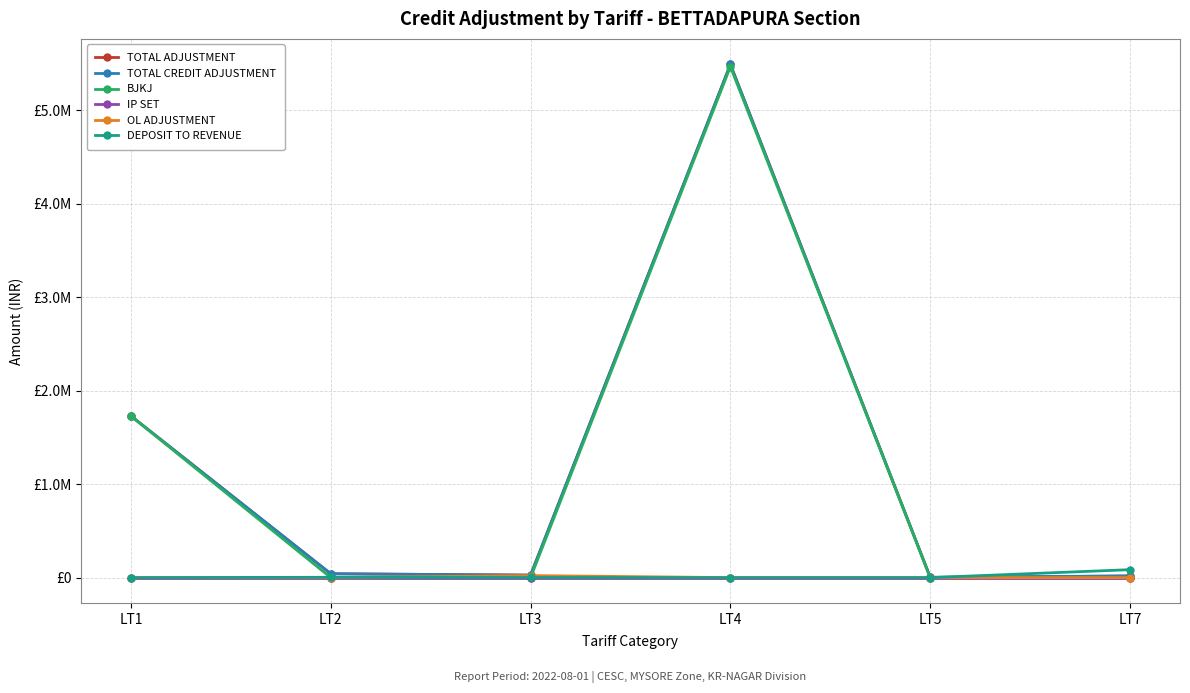

What is the sum of the TOTAL CREDIT ADJUSTMENT values at LT2 and LT4?

5530040.4